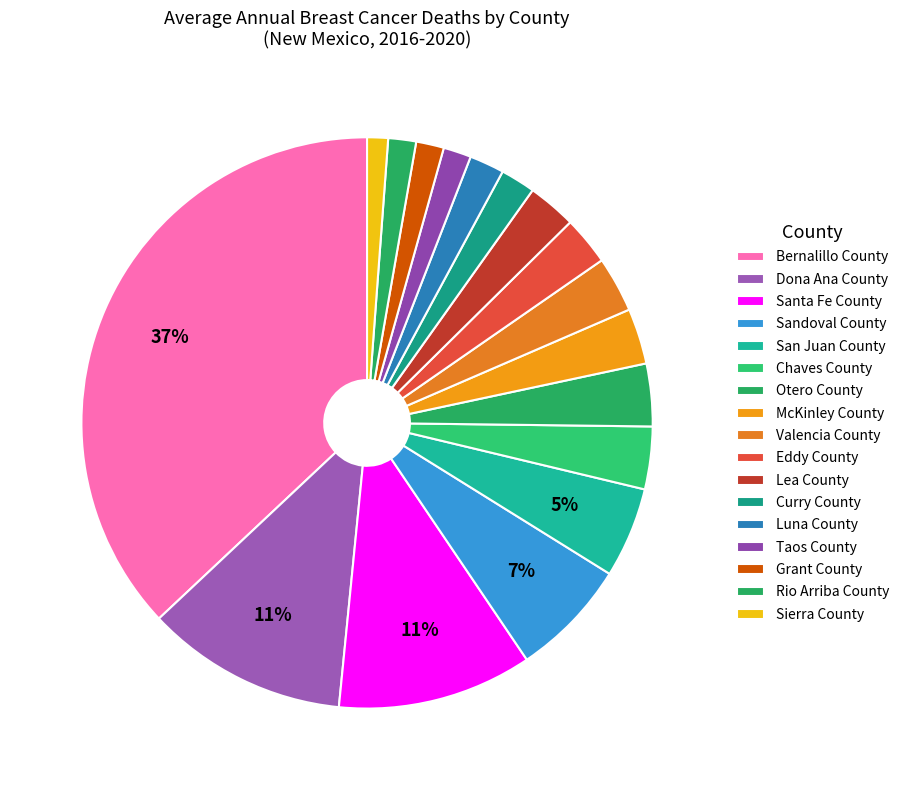

How many segments does this pie chart have?

17